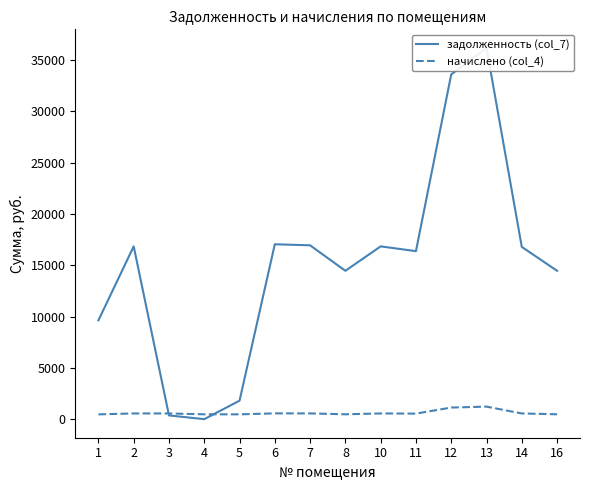

True or false: начислено (col_4) has more than 0 points higher than both neighbors.

True